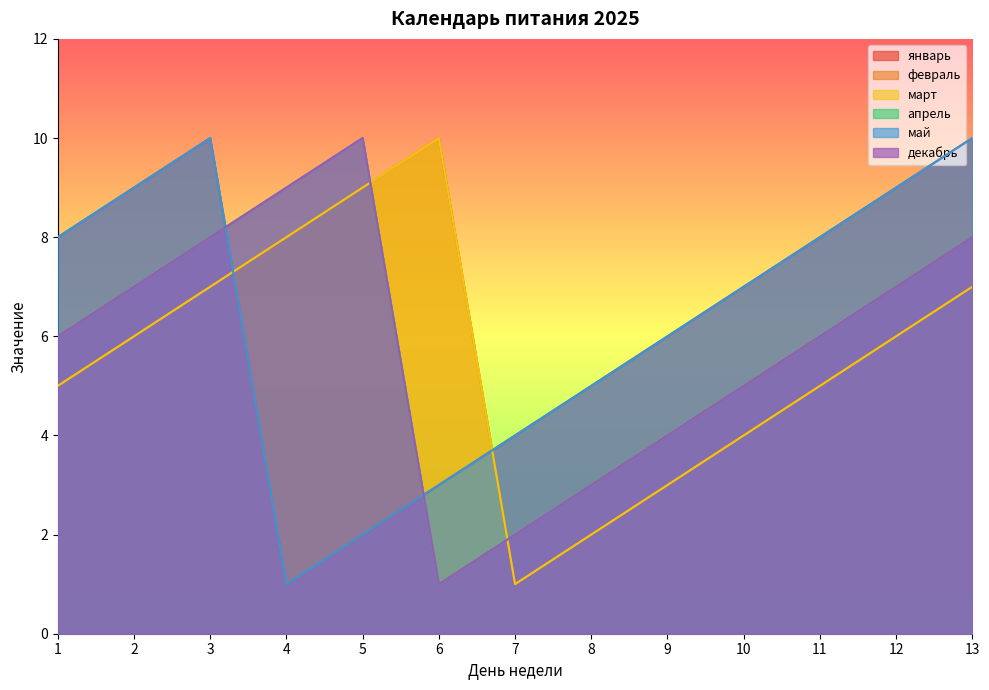

At how many categories does at least one series exceed 8?

7